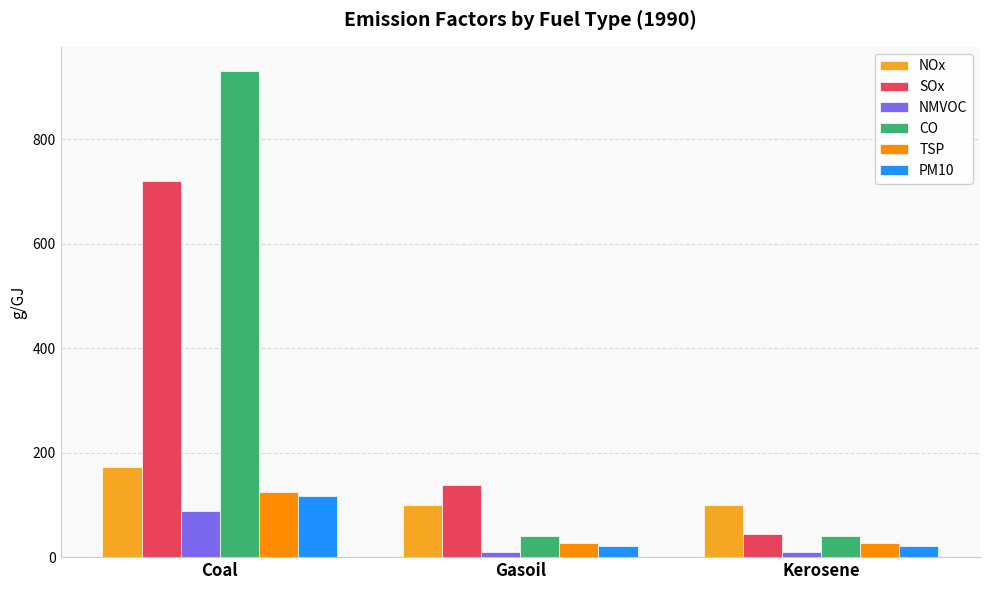

Is the value of NMVOC at Gasoil greater than the value of SOx at Gasoil?

No